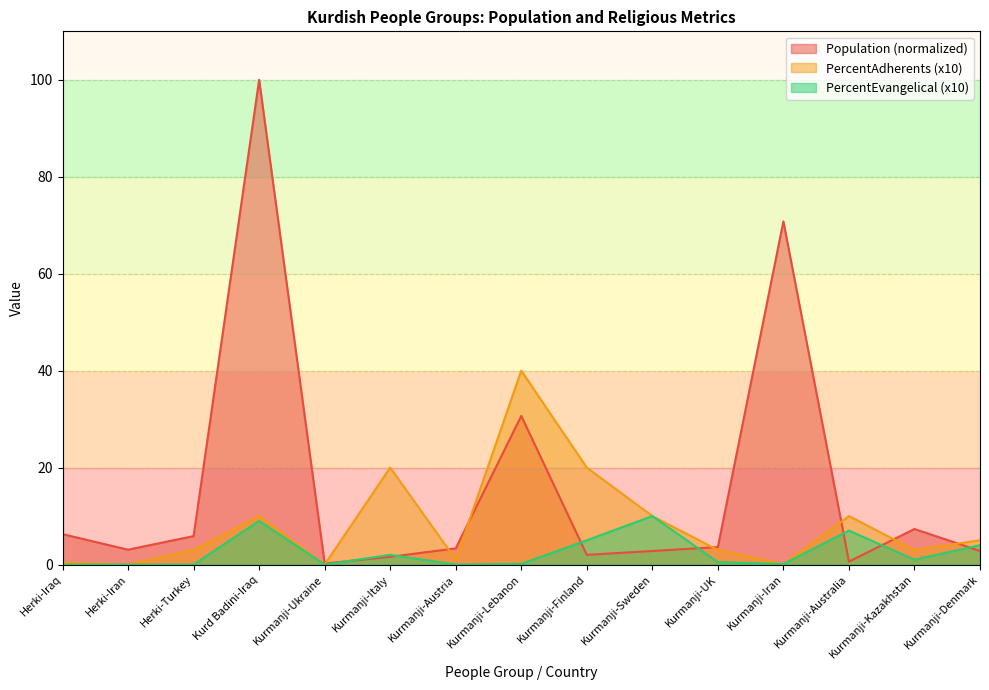

Is the value of PercentEvangelical at Kurmanji-Denmark greater than the value of Population at Kurmanji-Australia?

Yes